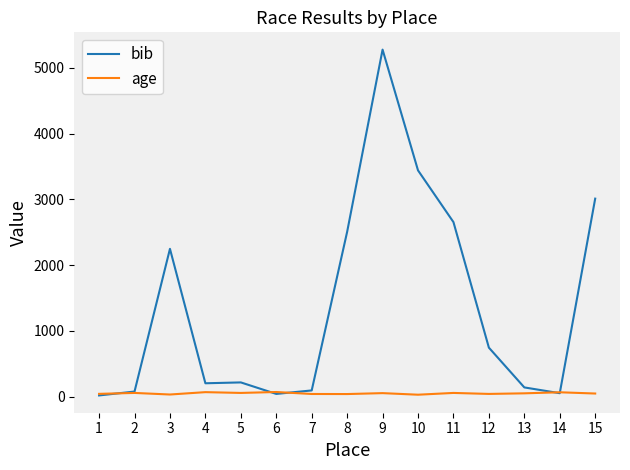

Which series has the widest spread of values?

bib